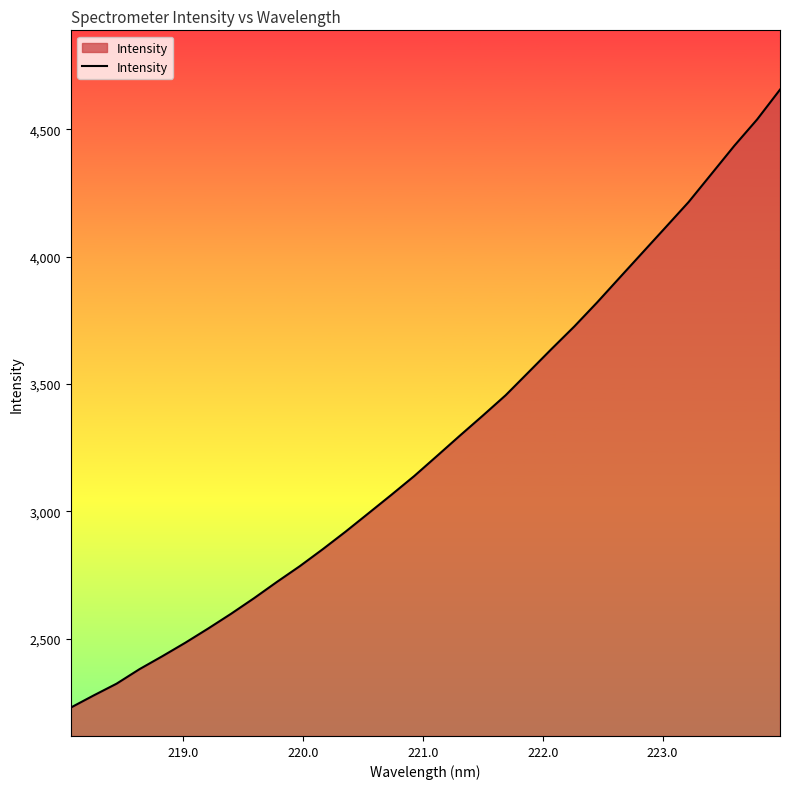

True or false: the data has more than 1 interior local peaks.

False